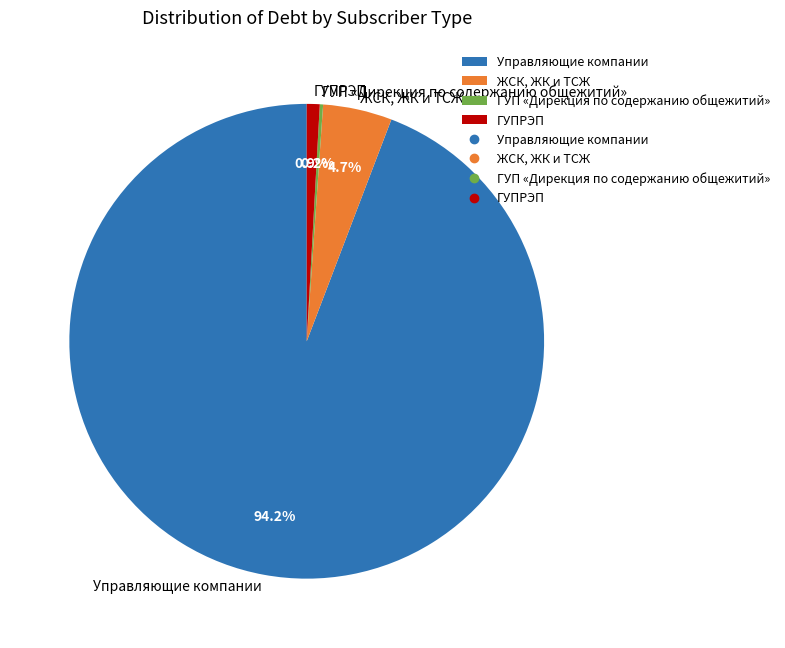

Does any single category account for the majority?

Yes